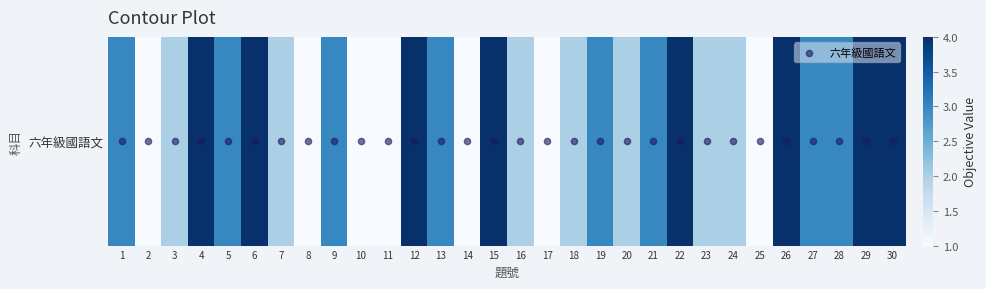

Reading left to right, what are all the values shown in this chart?

1=3	2=1	3=2	4=4	5=3	6=4	7=2	8=1	9=3	10=1	11=1	12=4	13=3	14=1	15=4	16=2	17=1	18=2	19=3	20=2	21=3	22=4	23=2	24=2	25=1	26=4	27=3	28=3	29=4	30=4